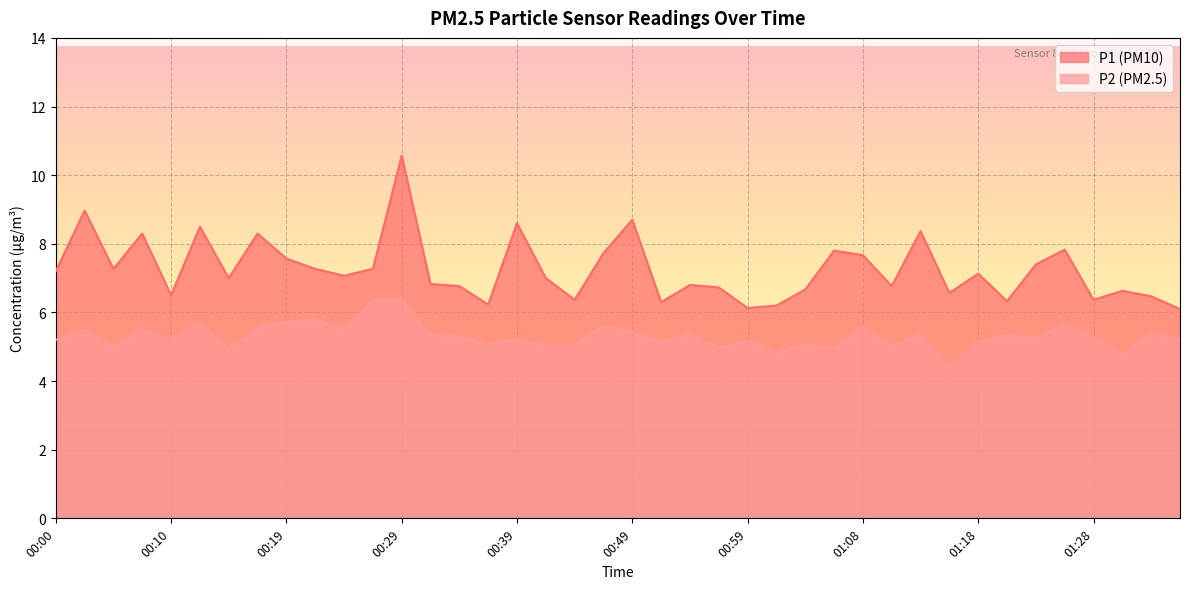

List the series in order of their peak value, lowest first.

P2 (PM2.5), P1 (PM10)